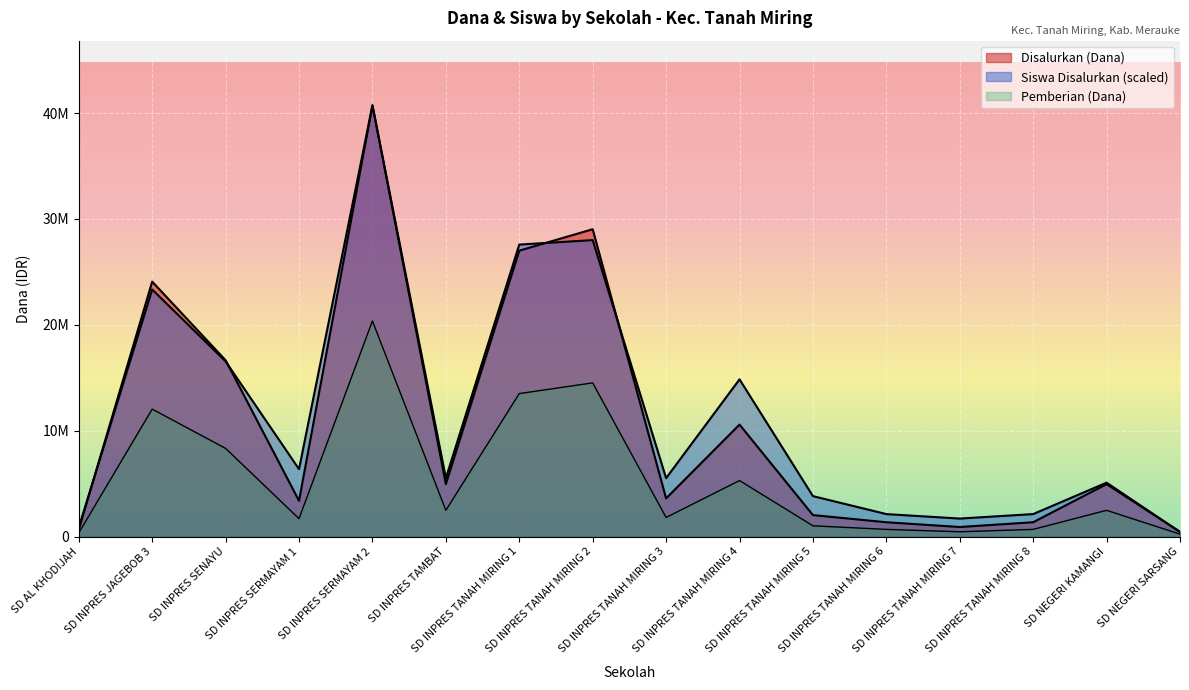

Where do Siswa Disalurkan and Disalurkan (Dana) first cross each other?

SD AL KHODIJAH and SD INPRES JAGEBOB 3